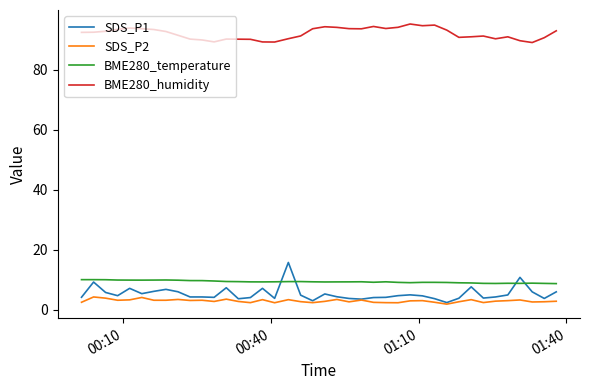

What is the average value of the BME280_temperature series?

9.3